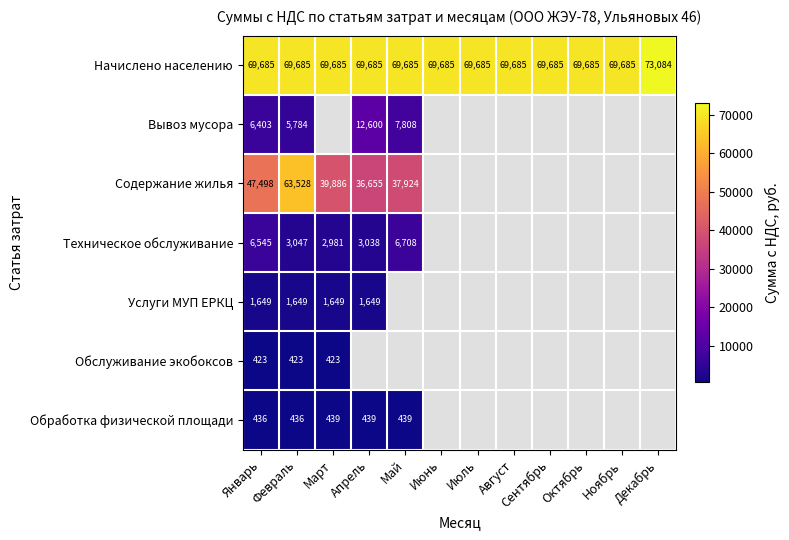

What is the difference between the highest and lowest values at Апрель?

69246.8